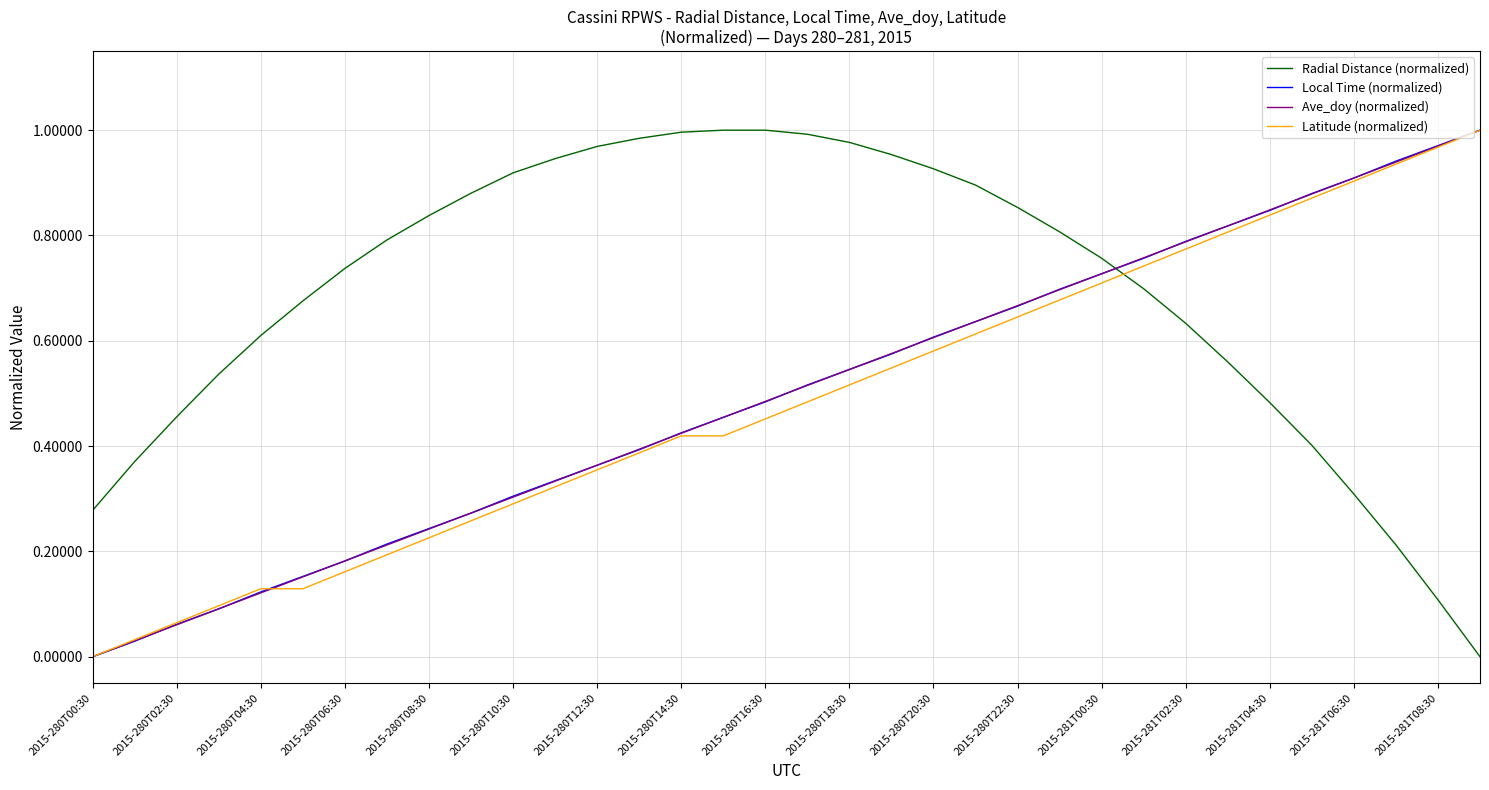

Which series has the largest total across all categories?

Radial Distance (normalized)